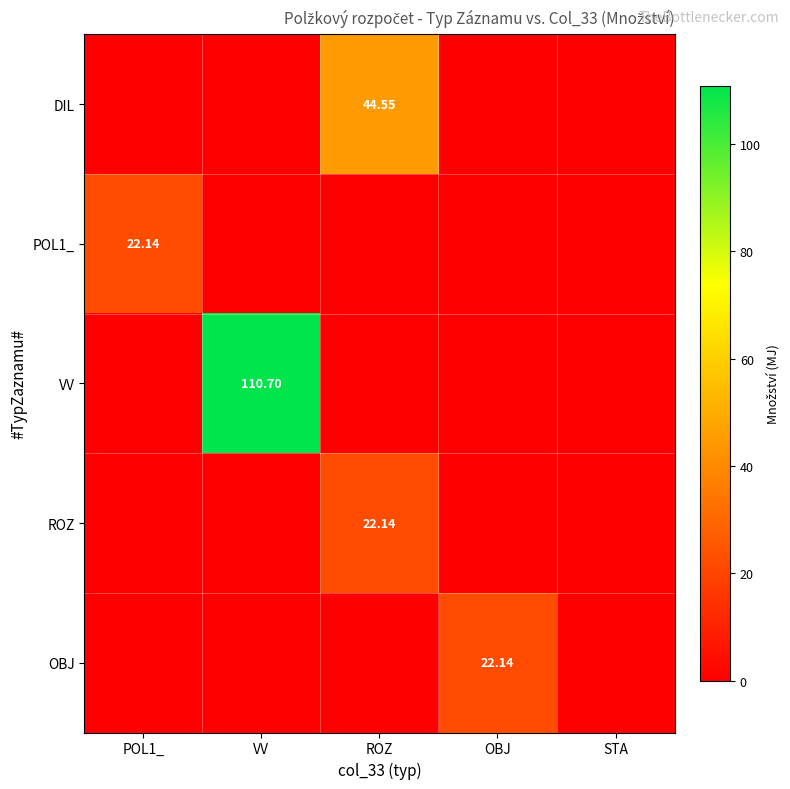

Which category has the lowest value in the DIL series?

POL1_